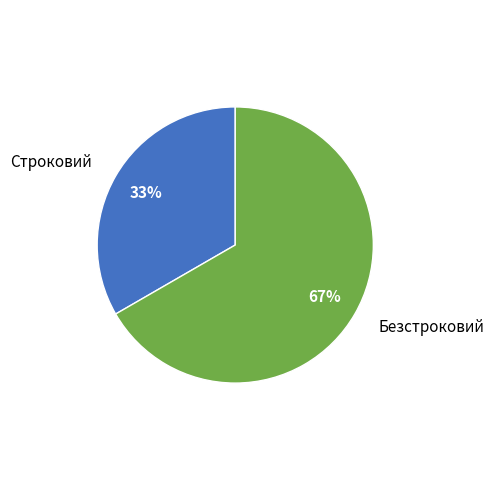

Rank the categories by value from highest to lowest.

Безстроковий, Строковий